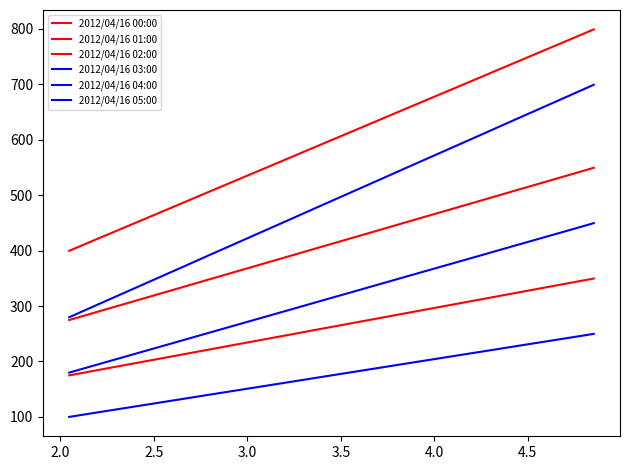

How many lines are shown in the chart?

6